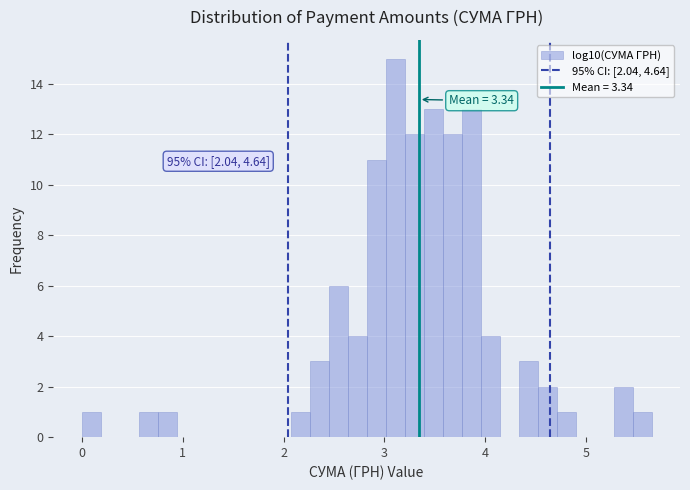

Read against the x-axis, roughly where is the centre of the tallest bar?

3.1